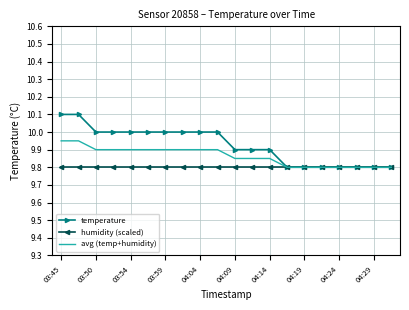

How many values in the temperature series are below 10?

10